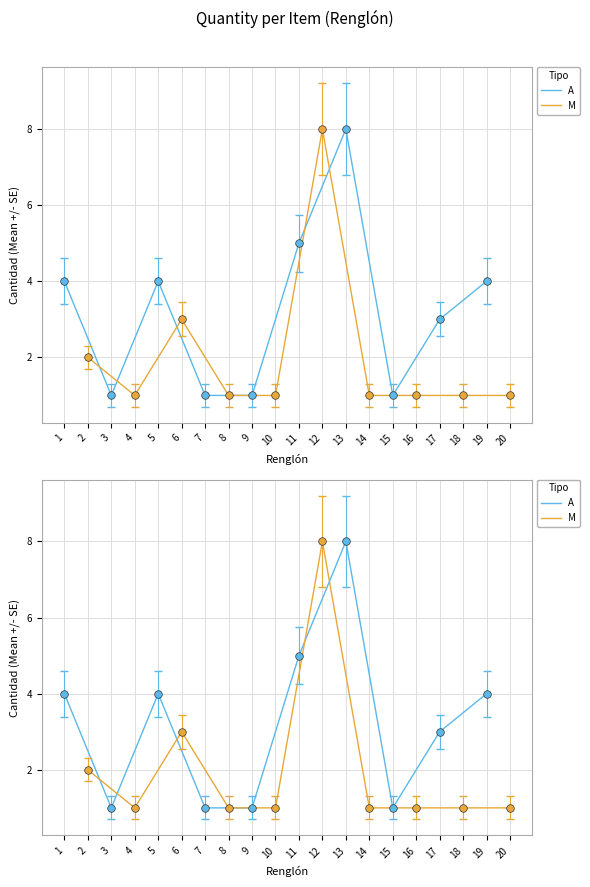

Which series reaches the minimum Y coordinate?

A